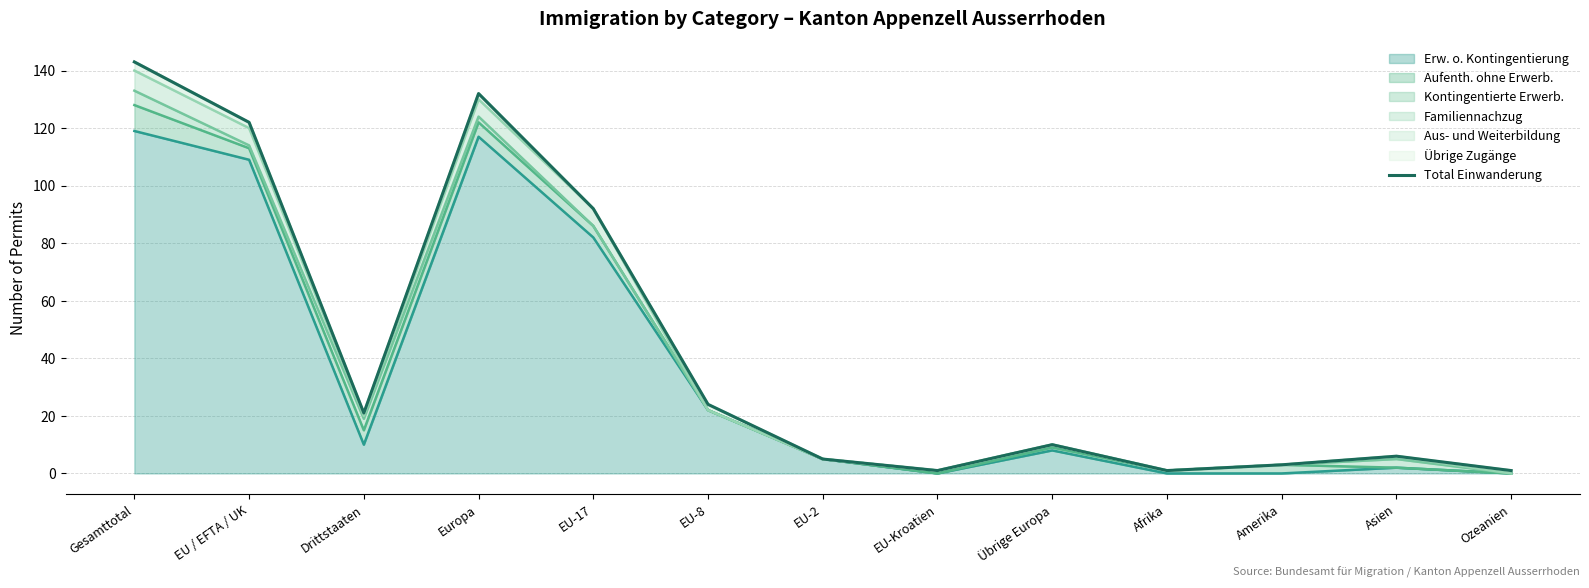

What is the sum of all values?

561